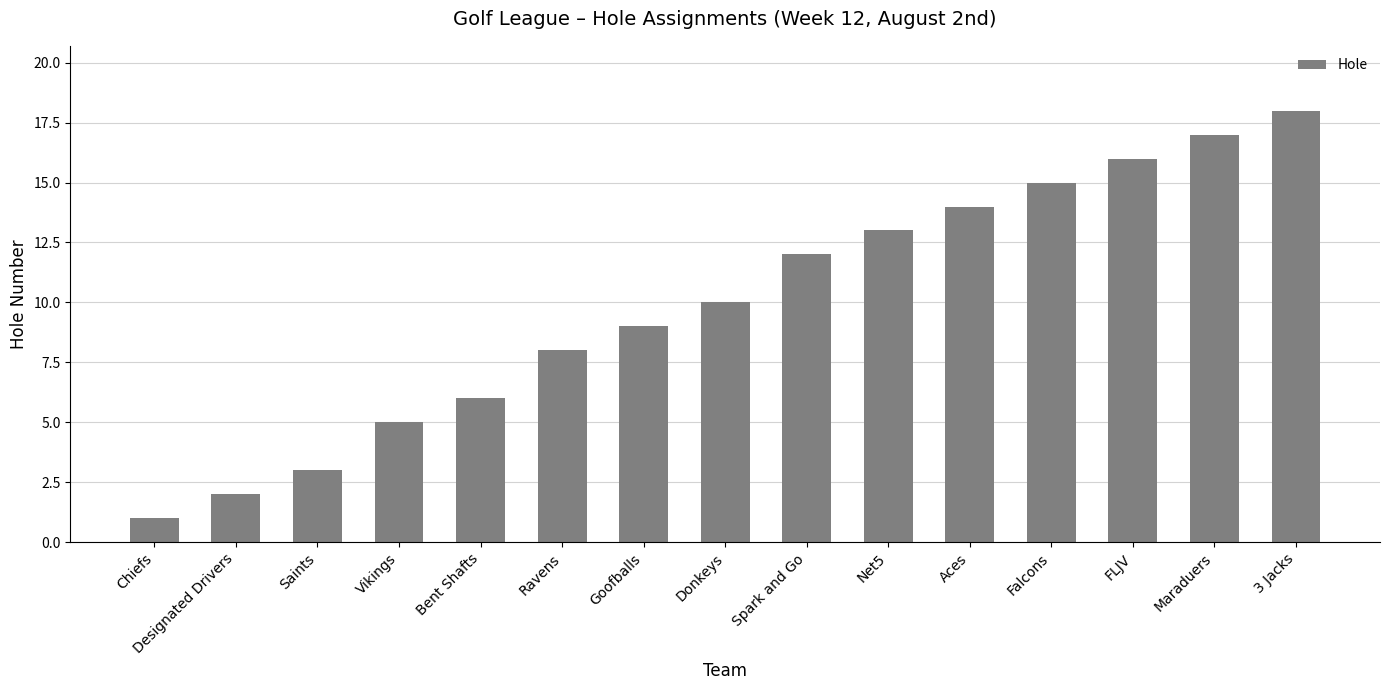

What is the difference between the second highest and second lowest values?

15